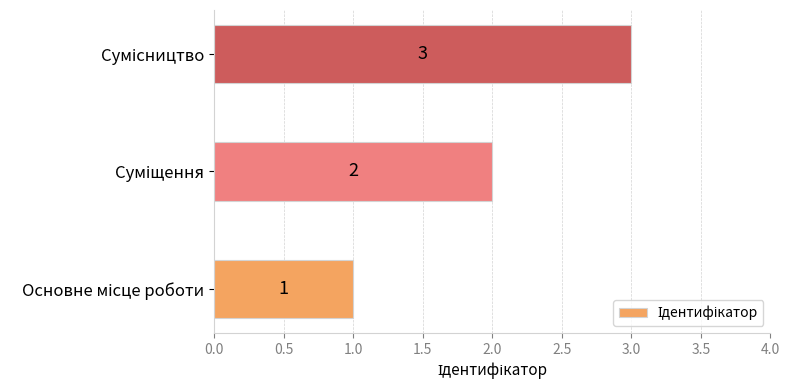

How many values are between 1 and 3?

3